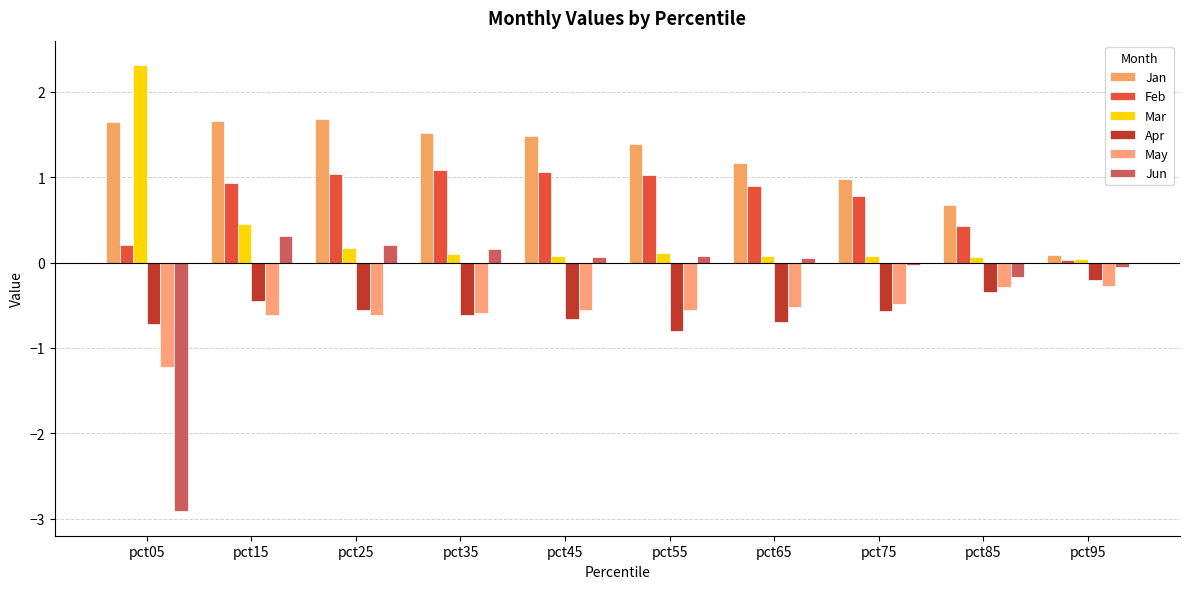

Which series has the largest total across all categories?

Jan